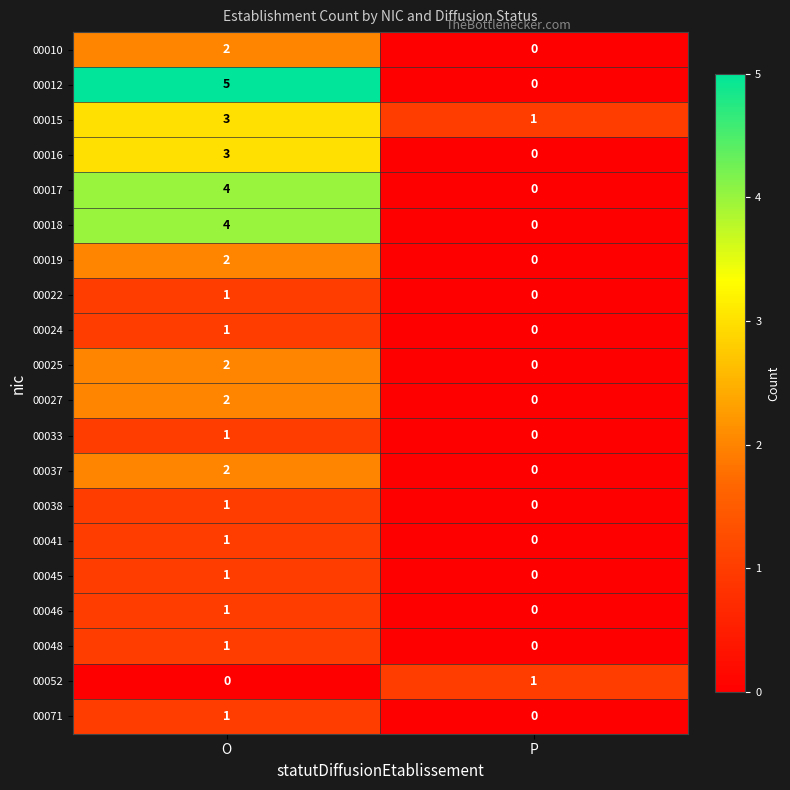

Rank the categories by 00045 value from lowest to highest.

P, O